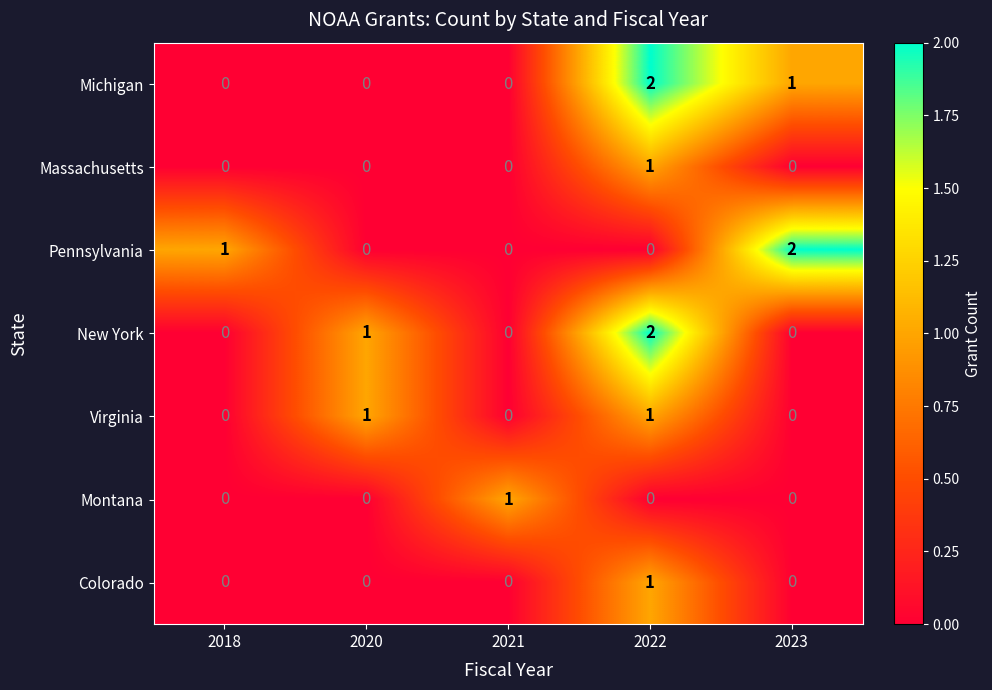

Count the Pennsylvania values in the range 0 to 1.

4